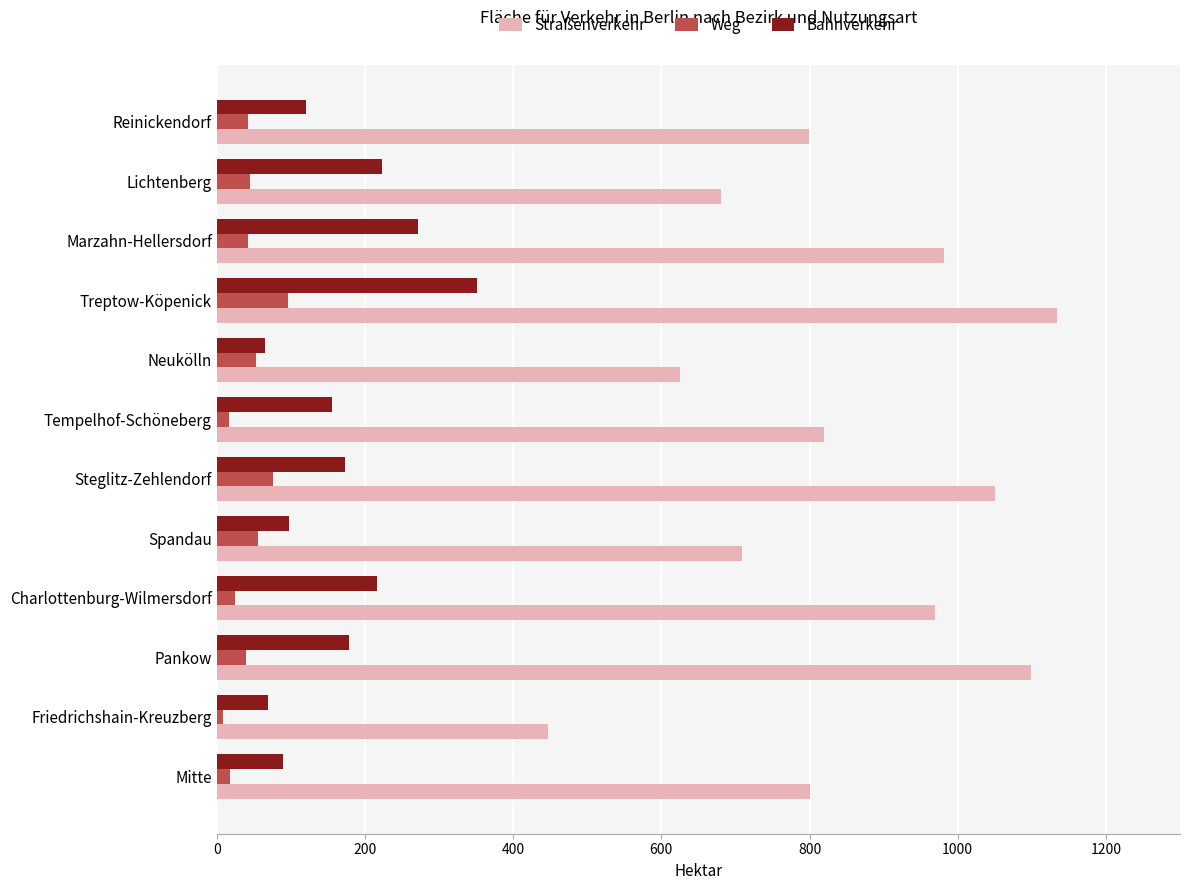

What is the sum of all Straßenverkehr values?

10116